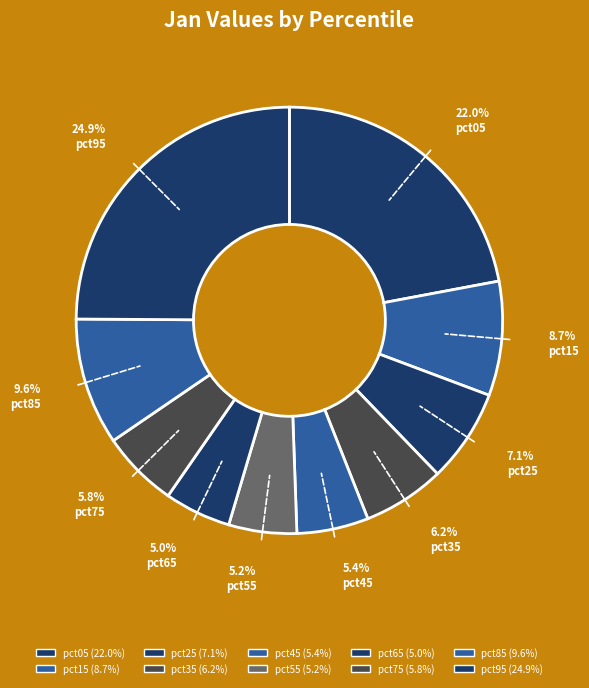

To the nearest percent, what is the difference between the pct15 and pct75 slice percentages?

3%